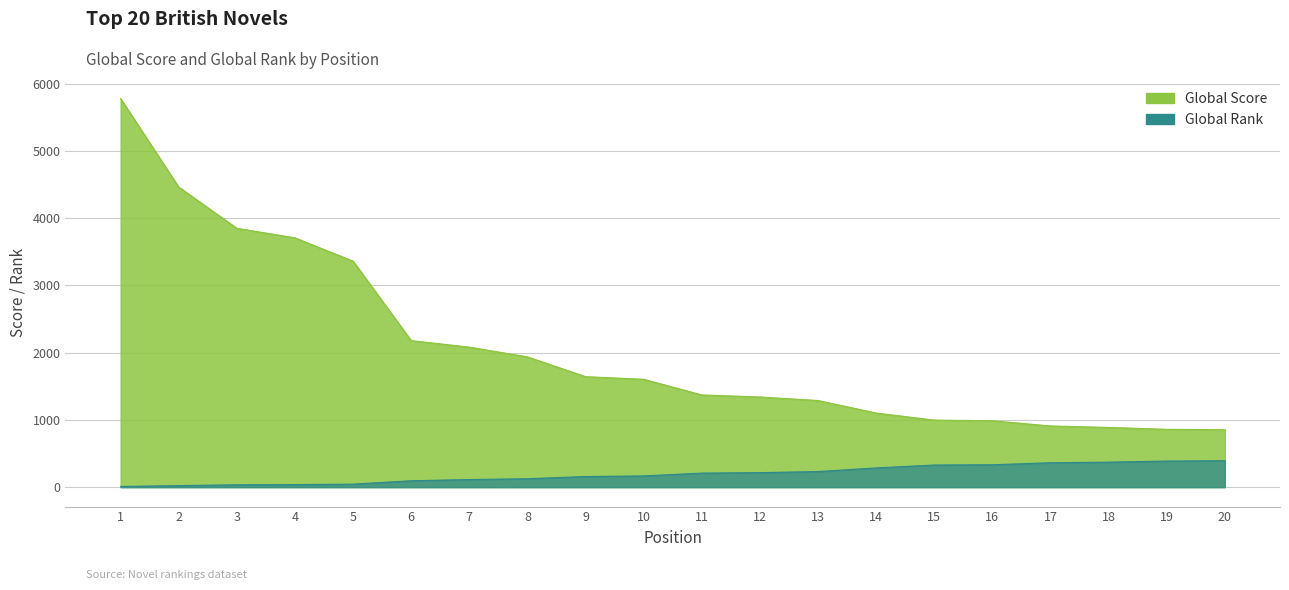

Rank the categories by Global Score value from lowest to highest.

20, 19, 18, 17, 16, 15, 14, 13, 12, 11, 10, 9, 8, 7, 6, 5, 4, 3, 2, 1